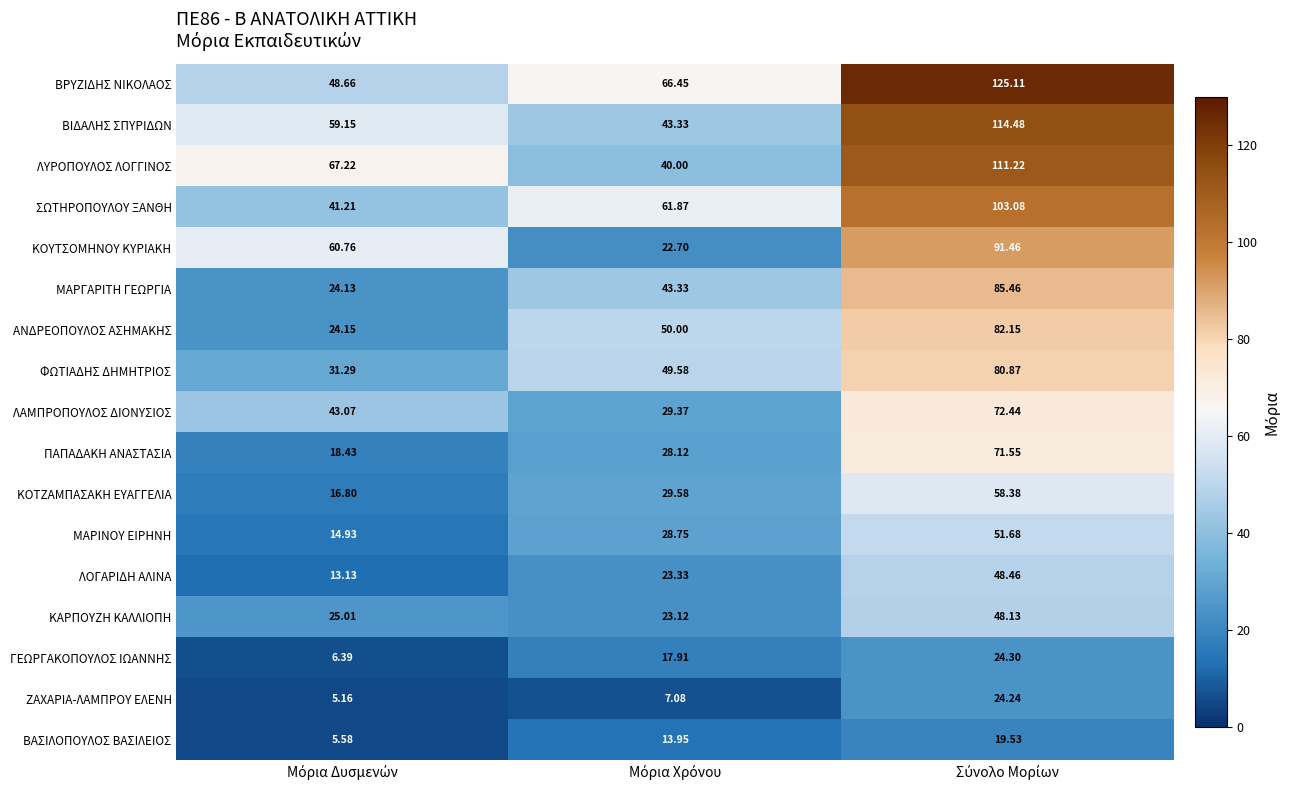

Which series has the largest range (max minus min)?

ΒΡΥΖΙΔΗΣ ΝΙΚΟΛΑΟΣ